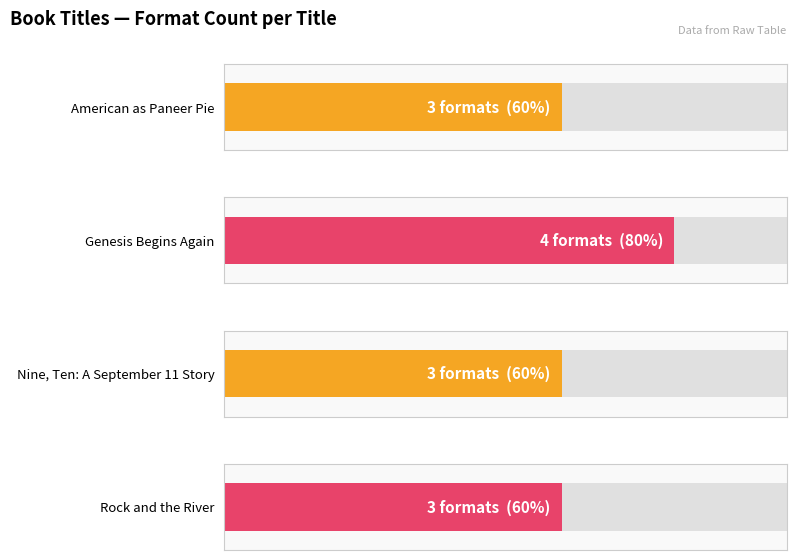

Reading right to left, extract all data points from this chart.

3	3	4	3